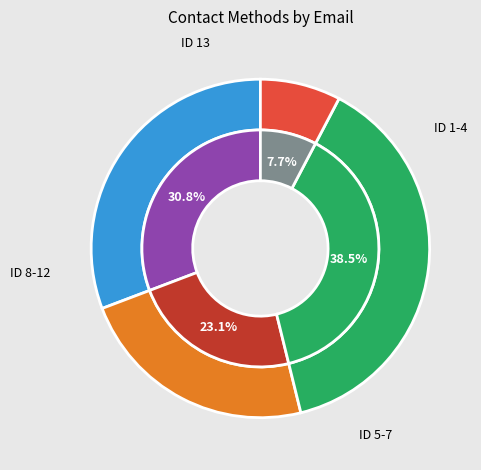

Does asanchezp@cdmx.gob.mx represent more than half of the total?

No